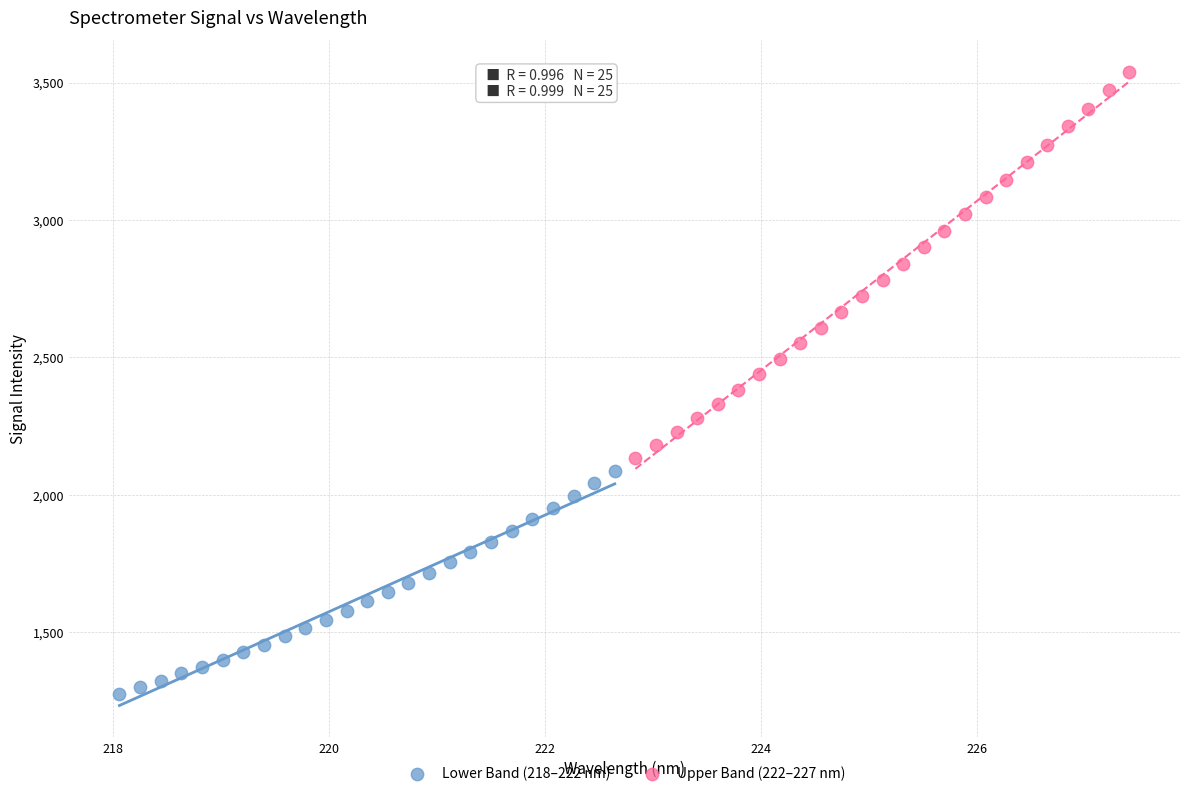

Which series contains the highest Y value?

Upper Band (222–227 nm)